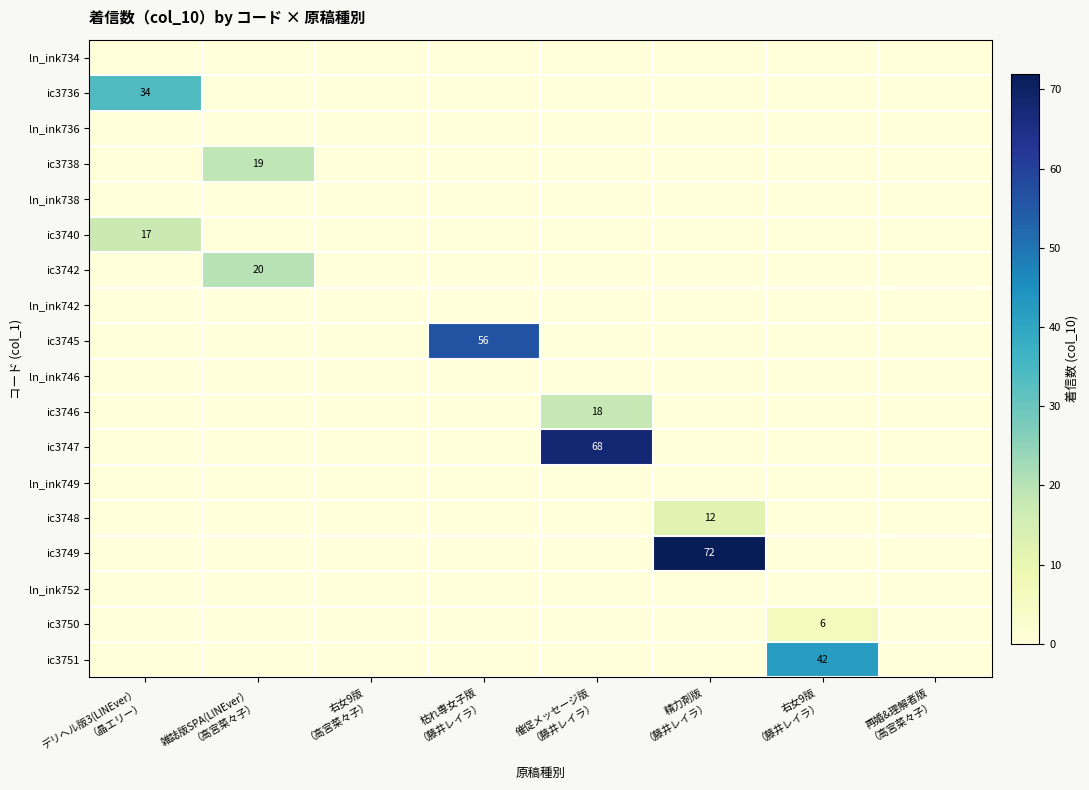

At how many categories does at least one series exceed 64?

2